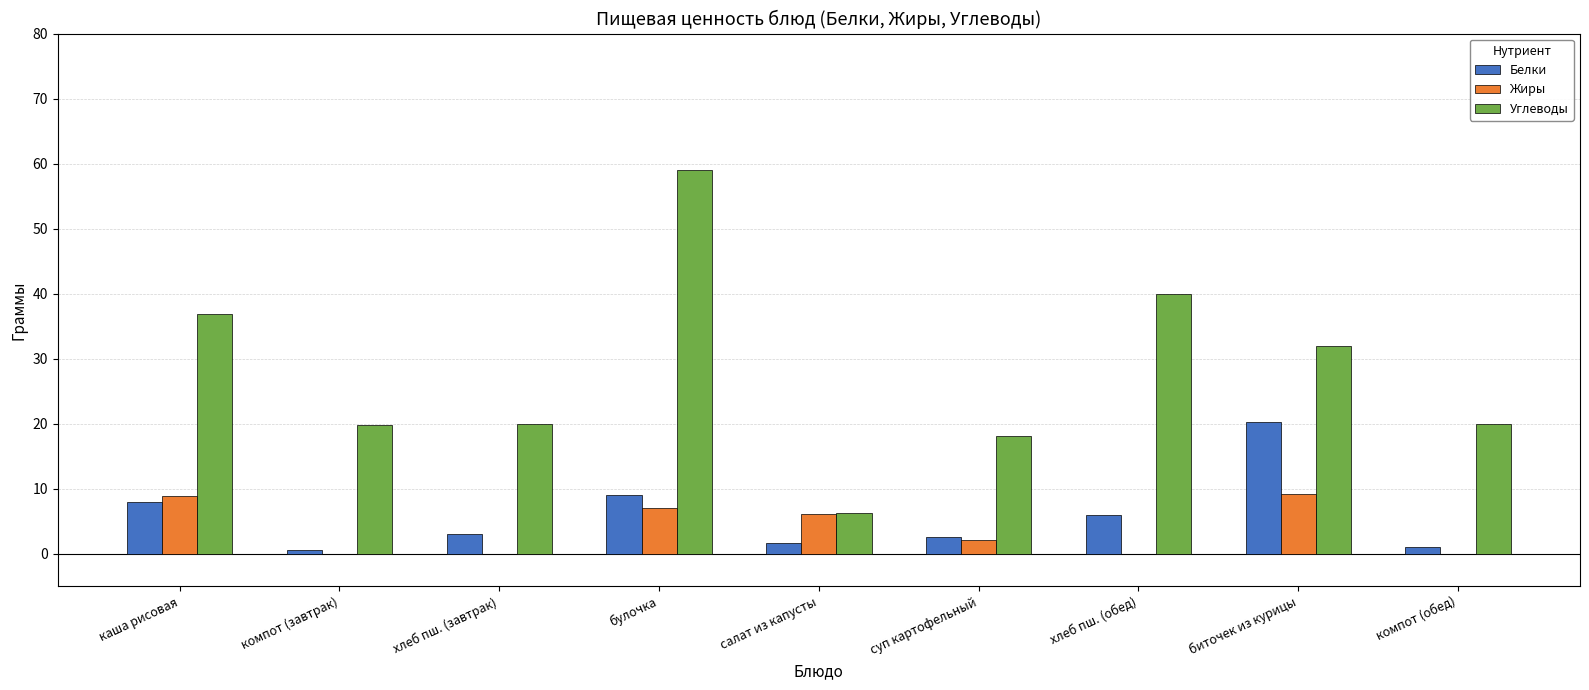

How many series are shown in this chart?

3